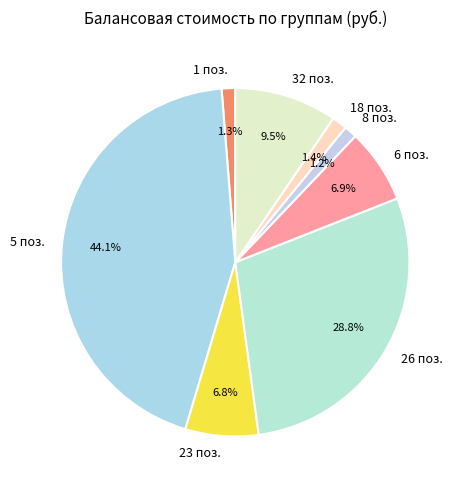

What is the total percentage of 23 поз. and 8 поз.?

8.0%